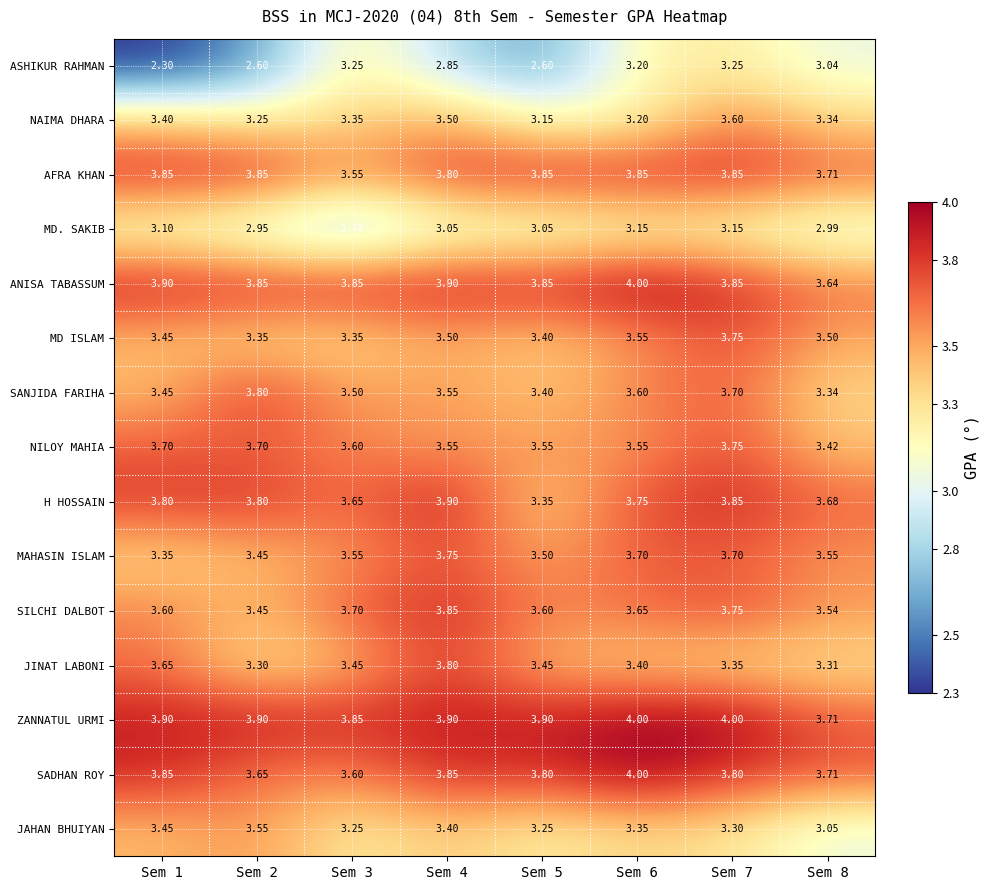

Which series has the largest total across all categories?

ZANNATUL URMI